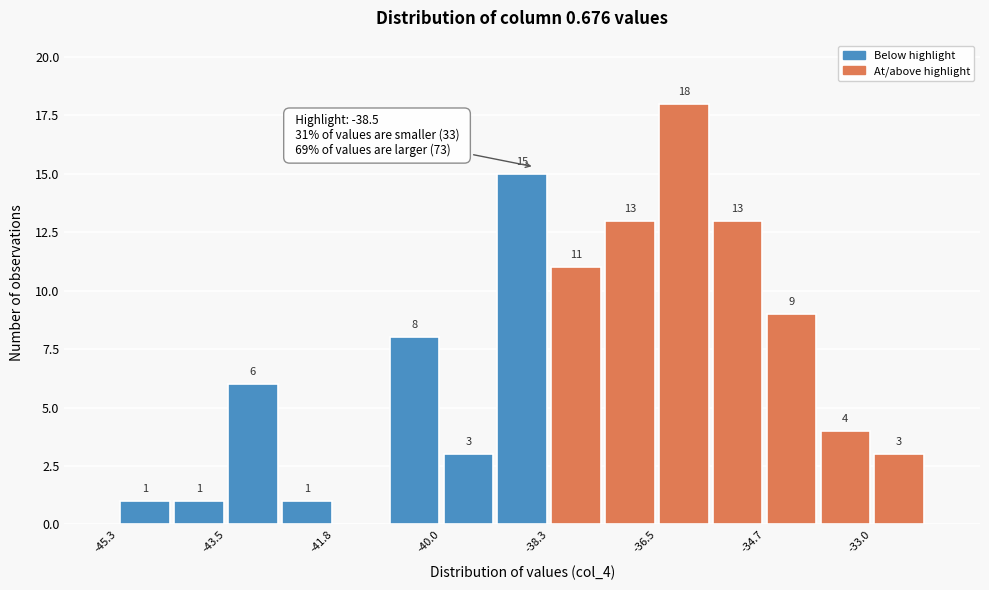

Over which range of the x-axis is the bar tallest?

-36.50 to -35.62